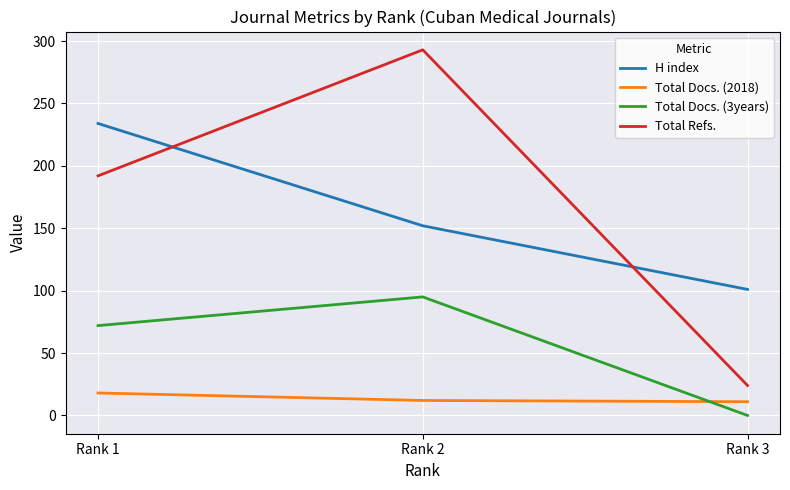

What are all the series names shown in the legend?

H index, Total Docs. (2018), Total Docs. (3years), Total Refs.